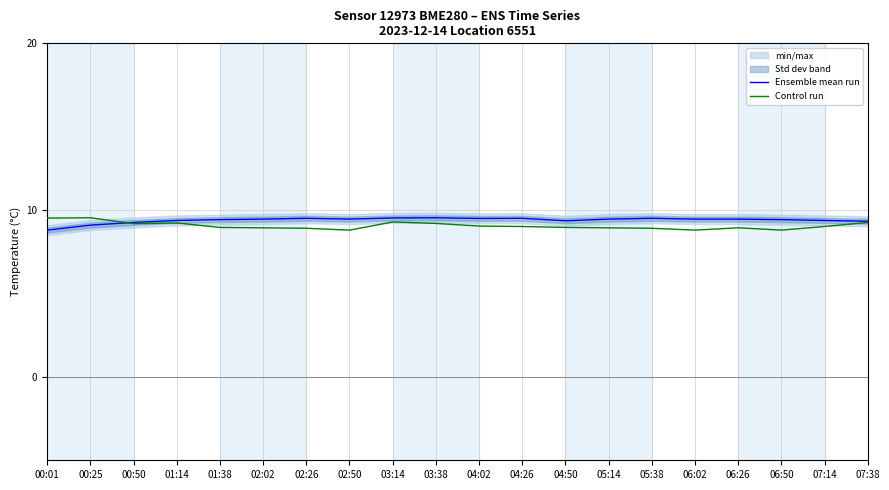

Which series has the widest spread of values?

Ensemble mean run